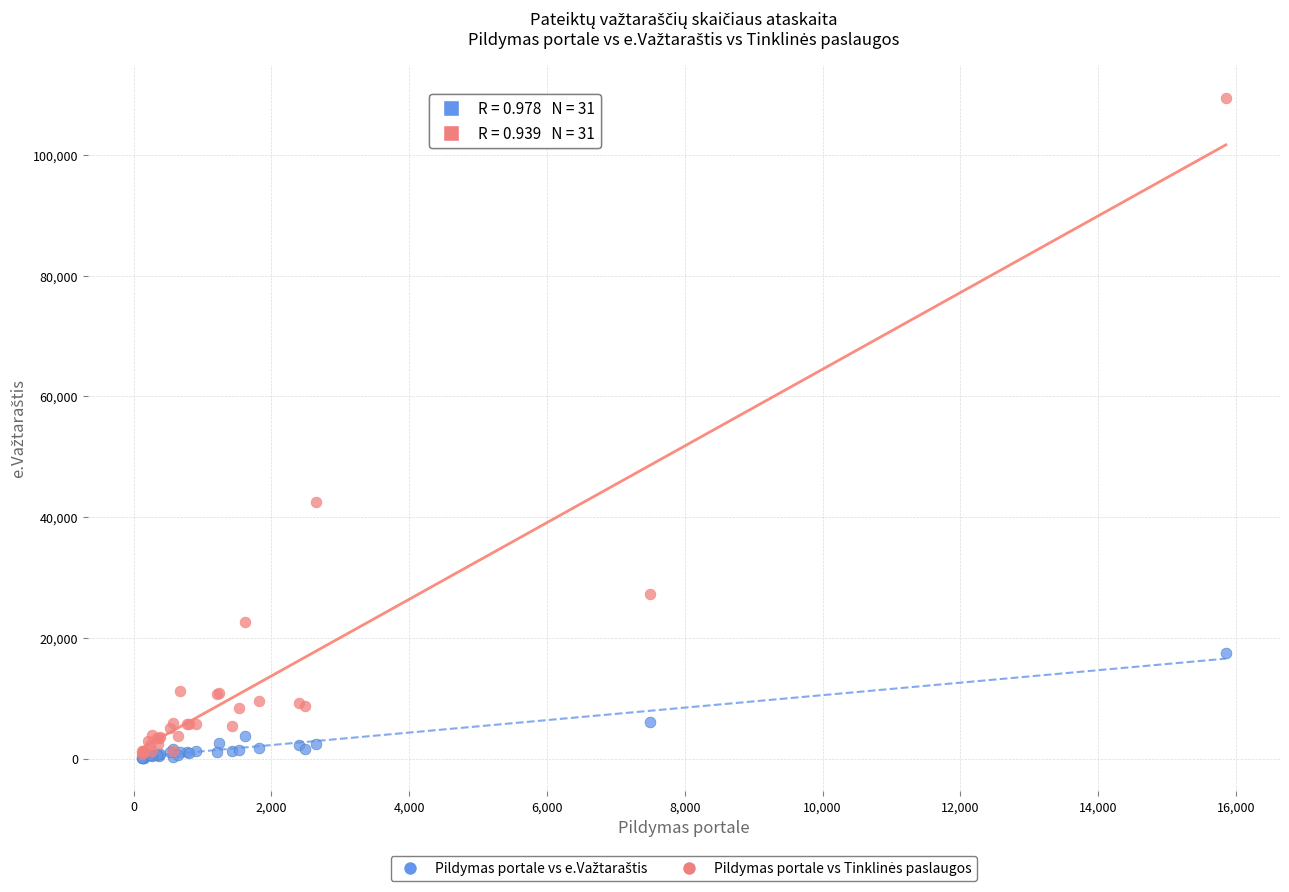

Across all series, what Y value is closest to 54781?

42433